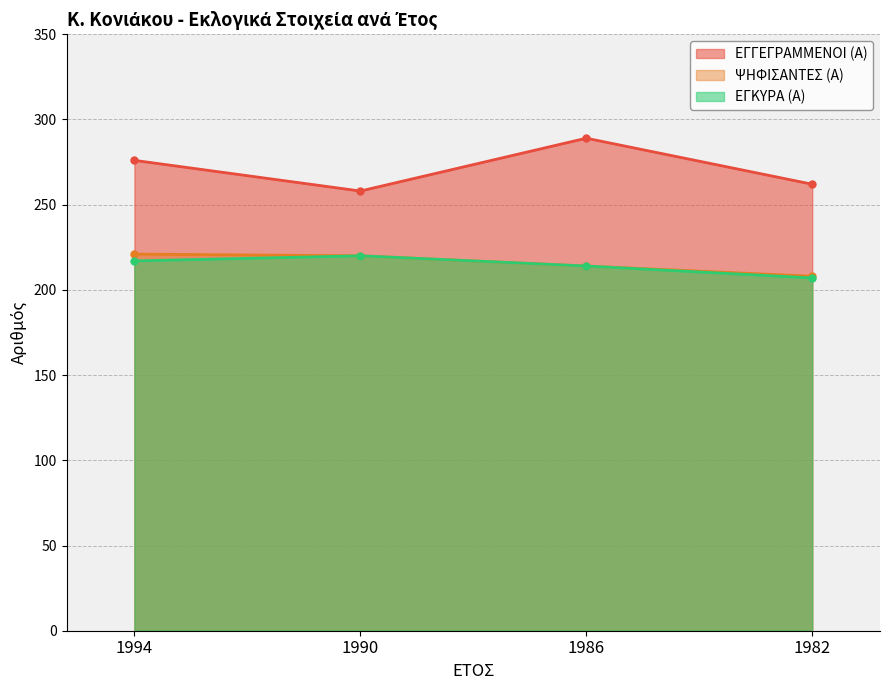

True or false: ΕΓΚΥΡΑ (Α) and ΕΓΓΕΓΡΑΜΜΕΝΟΙ (Α) intersect in this chart.

False